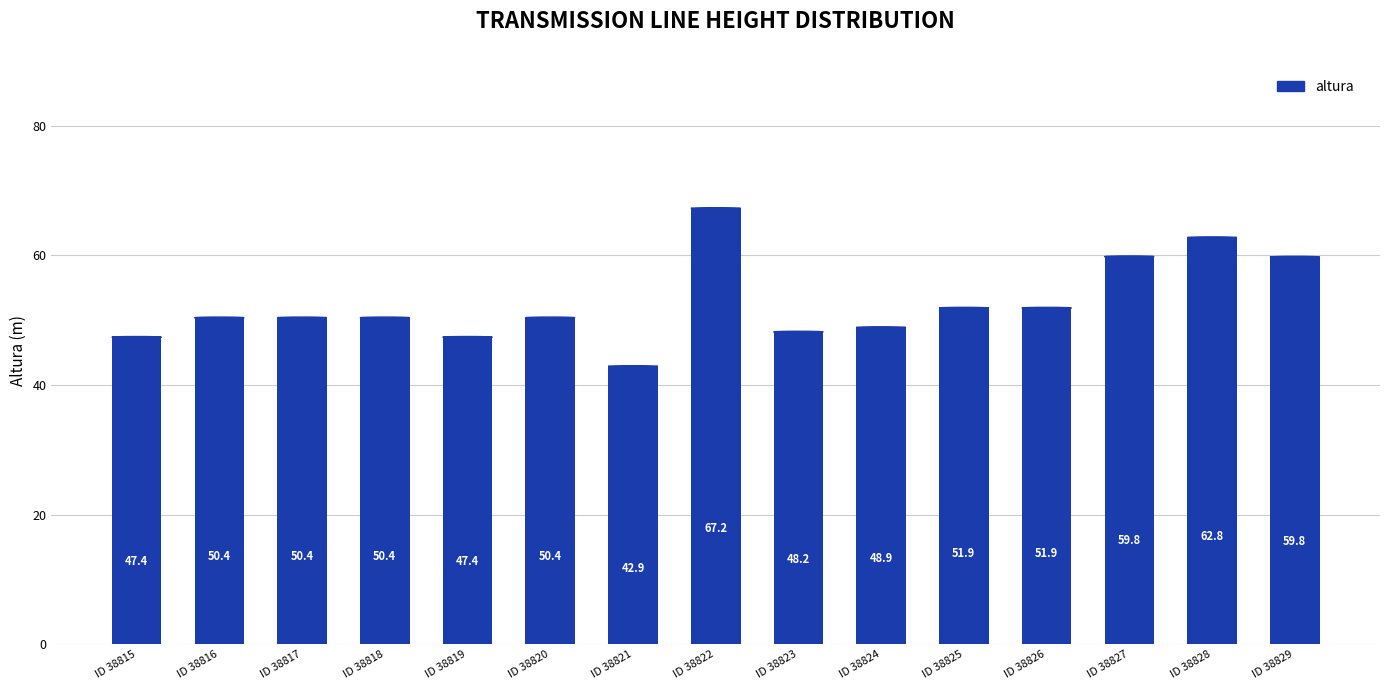

Where does the data first go above 50?

ID 38816